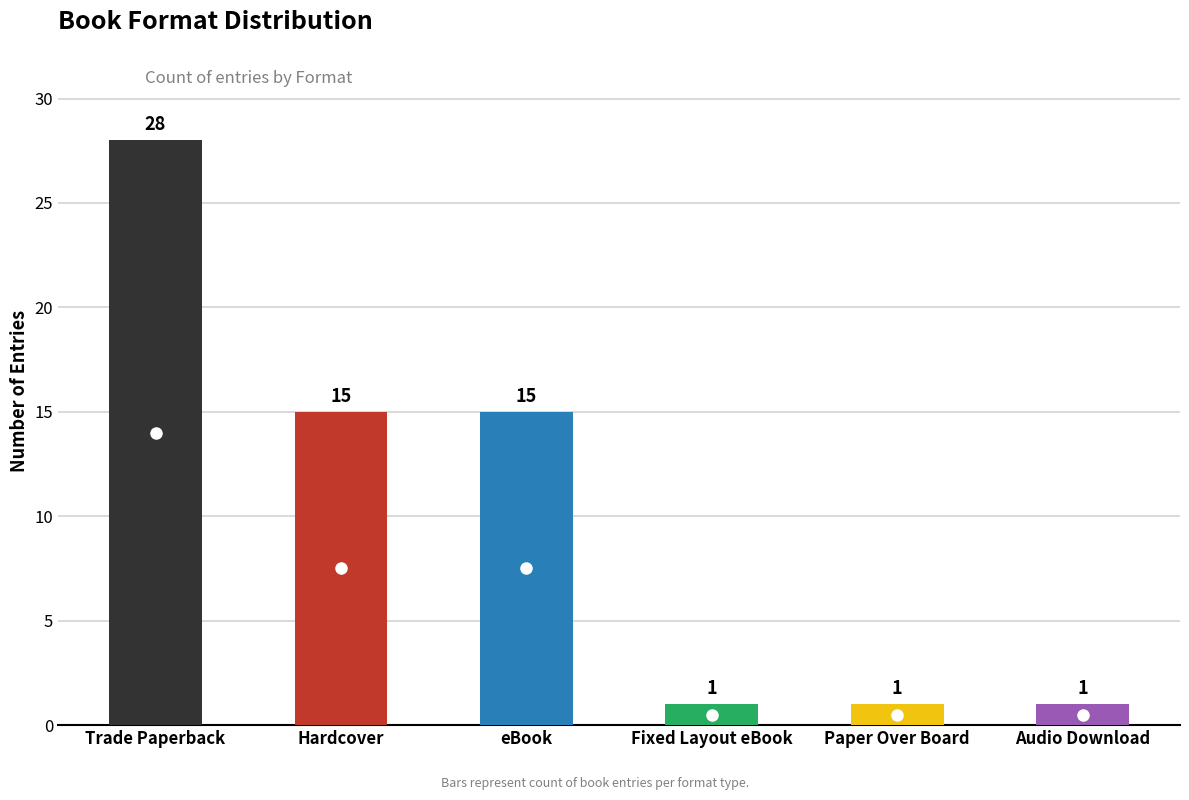

Reading left to right, extract all data points from this chart.

28	15	15	1	1	1